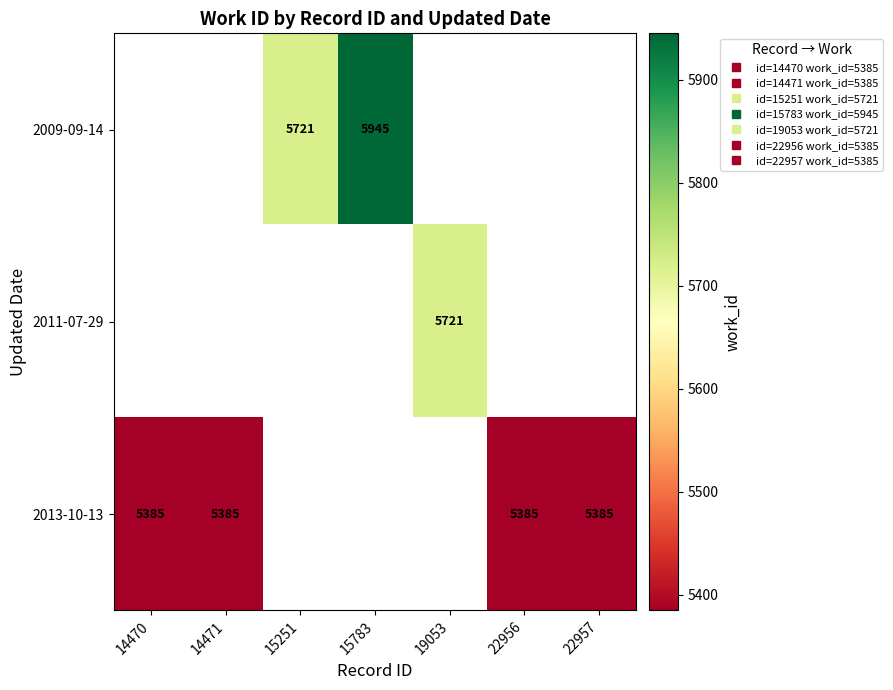

What is the smallest value displayed?

5385.0